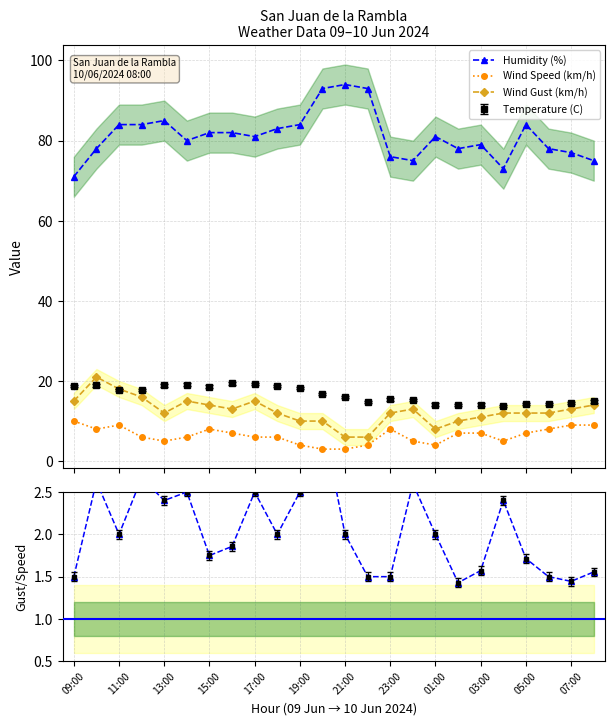

In Wind Gust (km/h), how many points are lower than both neighbors (excluding endpoints)?

3